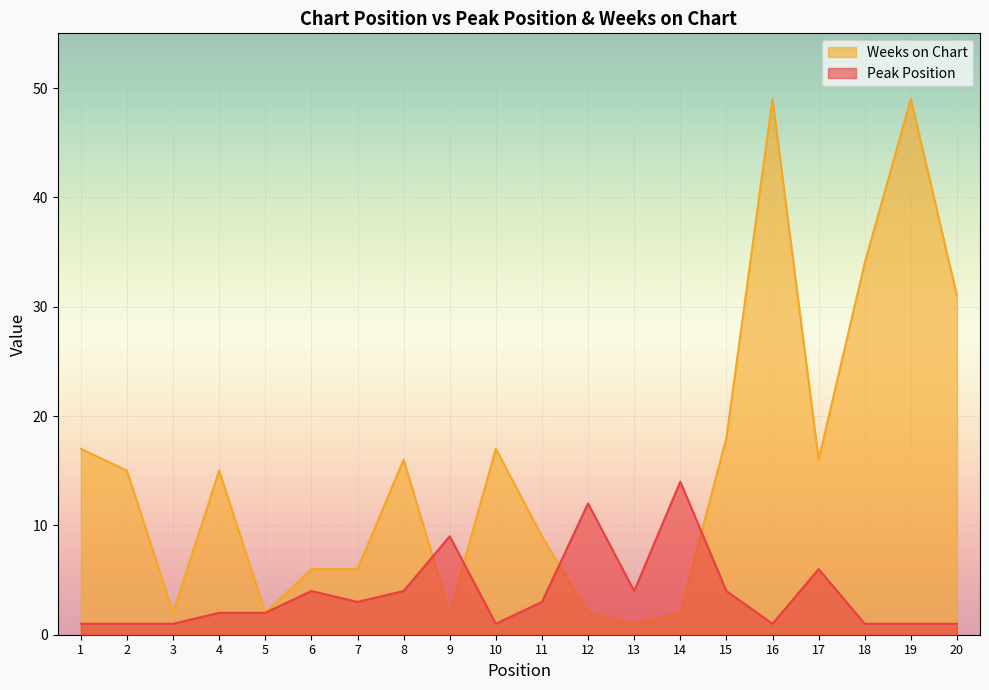

List the series in order of their peak value, highest first.

Weeks on Chart, Peak Position